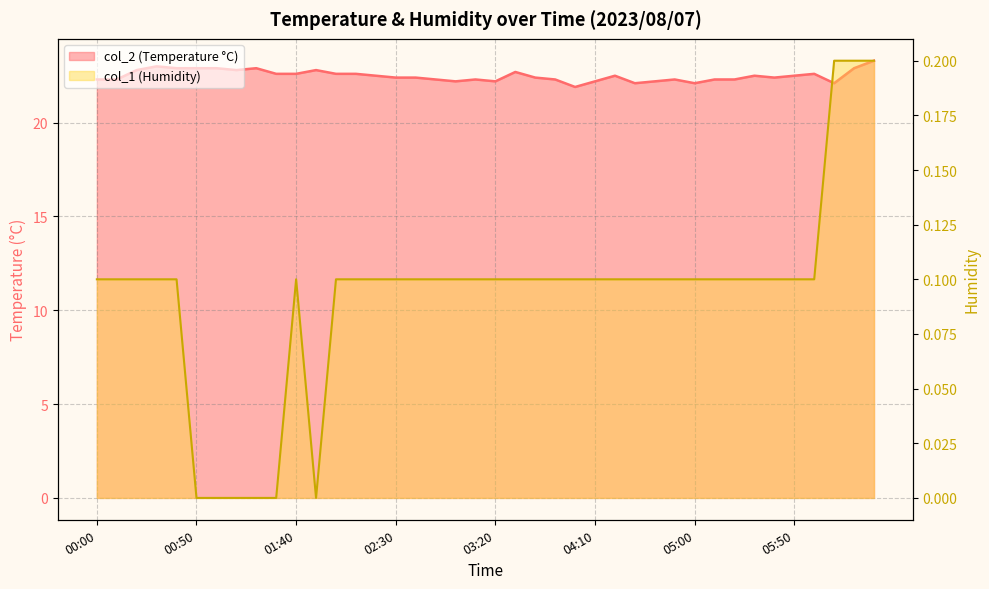

How many data points in col_2 are less than 22?

1